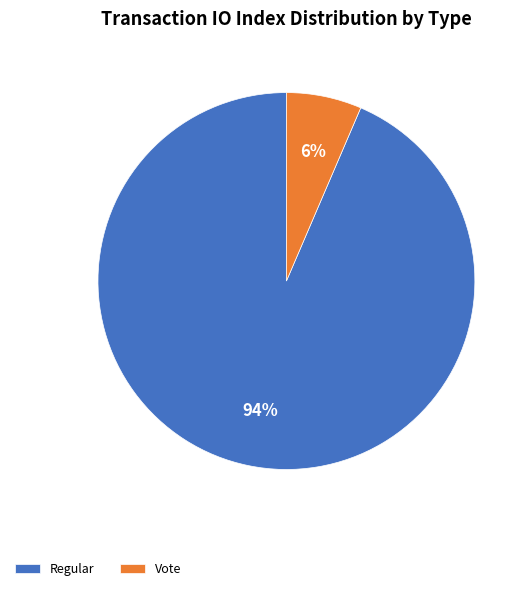

To the nearest percent, what percentage of the pie is Vote?

6%